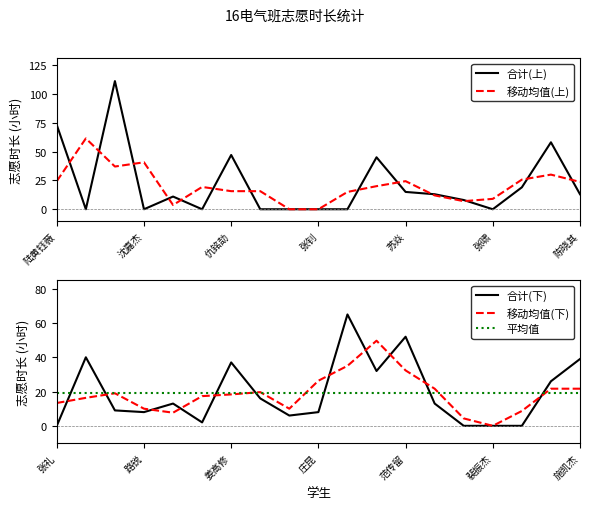

How many values in 合计(上) are above zero?

11